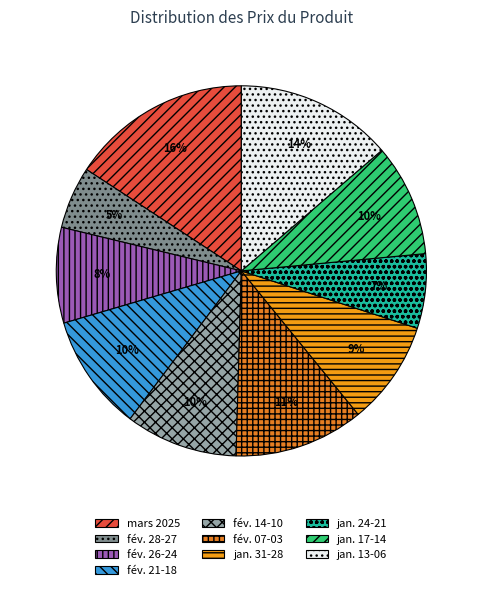

How many segments does this pie chart have?

10